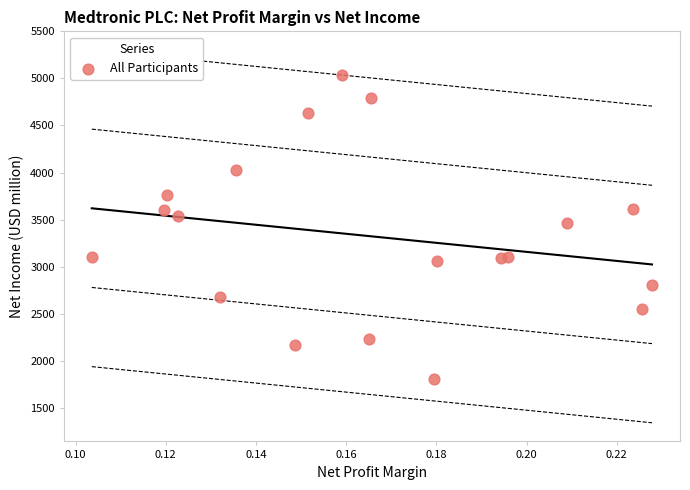

What Y value in the scatter plot is closest to 3421?

3467